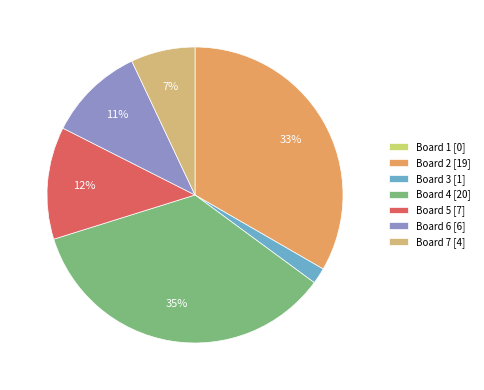

To the nearest percent, what portion does Board 2 represent?

33%